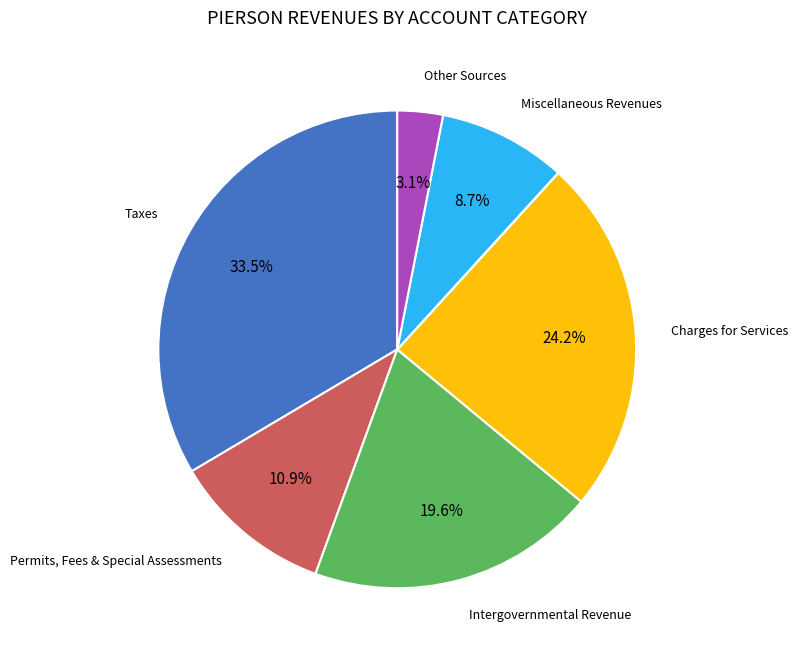

Is there a majority slice in this chart?

No